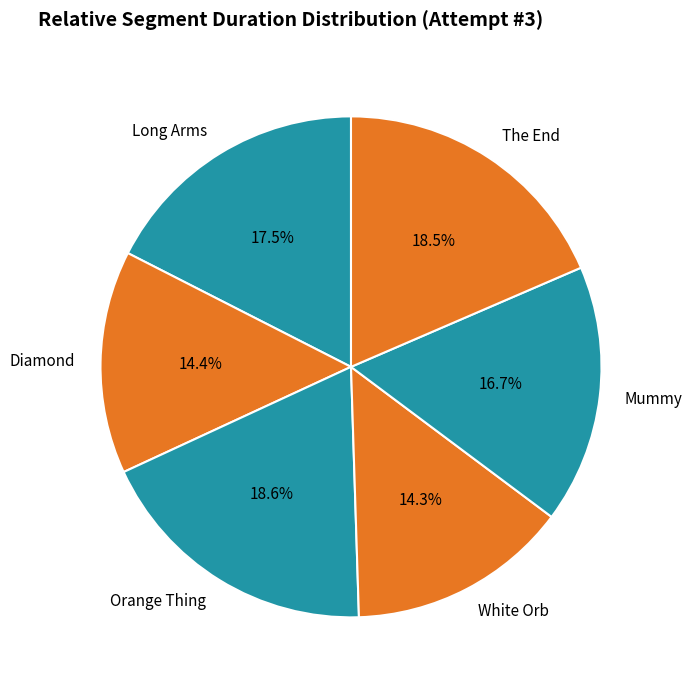

Which has a higher value, Diamond or Orange Thing?

Orange Thing